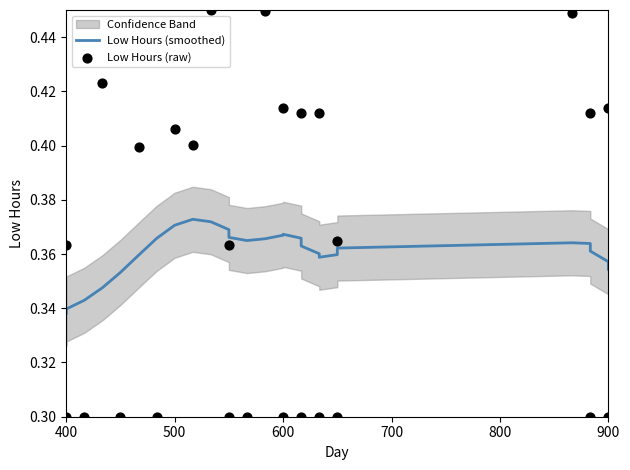

Which series has the widest spread of Y values?

Low Hours (raw)